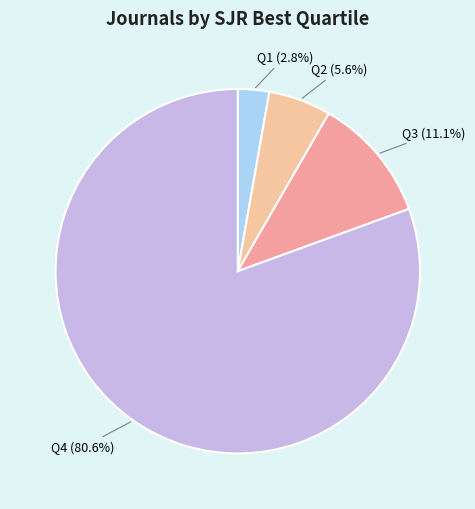

Which slice represents more than half of the pie?

Q4